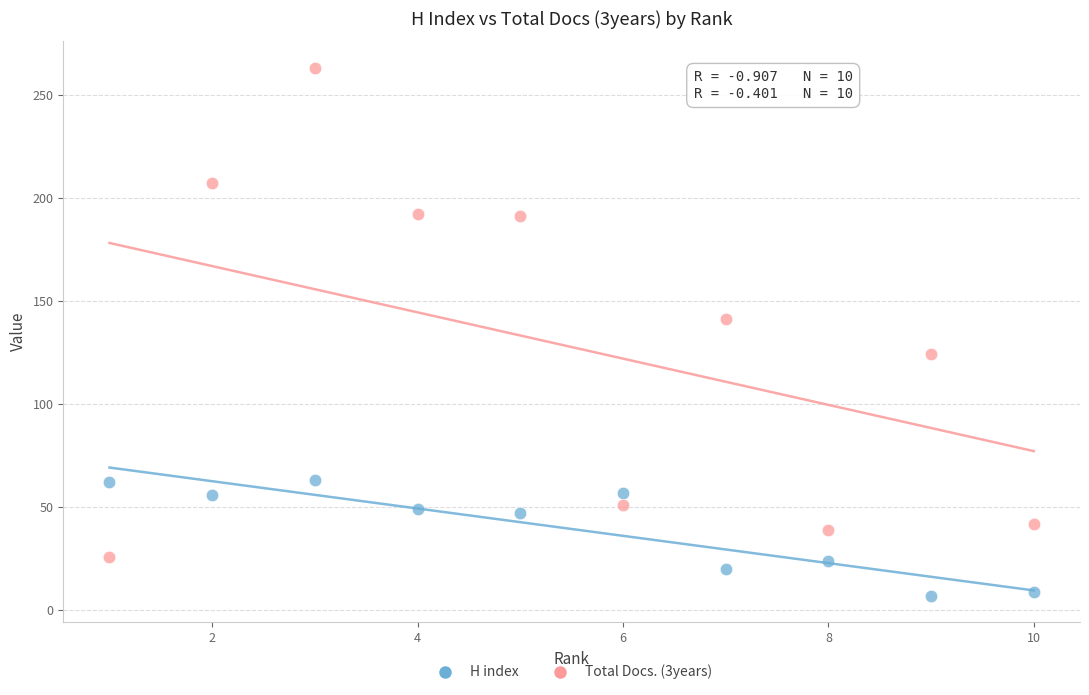

Which series has the largest Y range (max minus min)?

Total Docs. (3years)